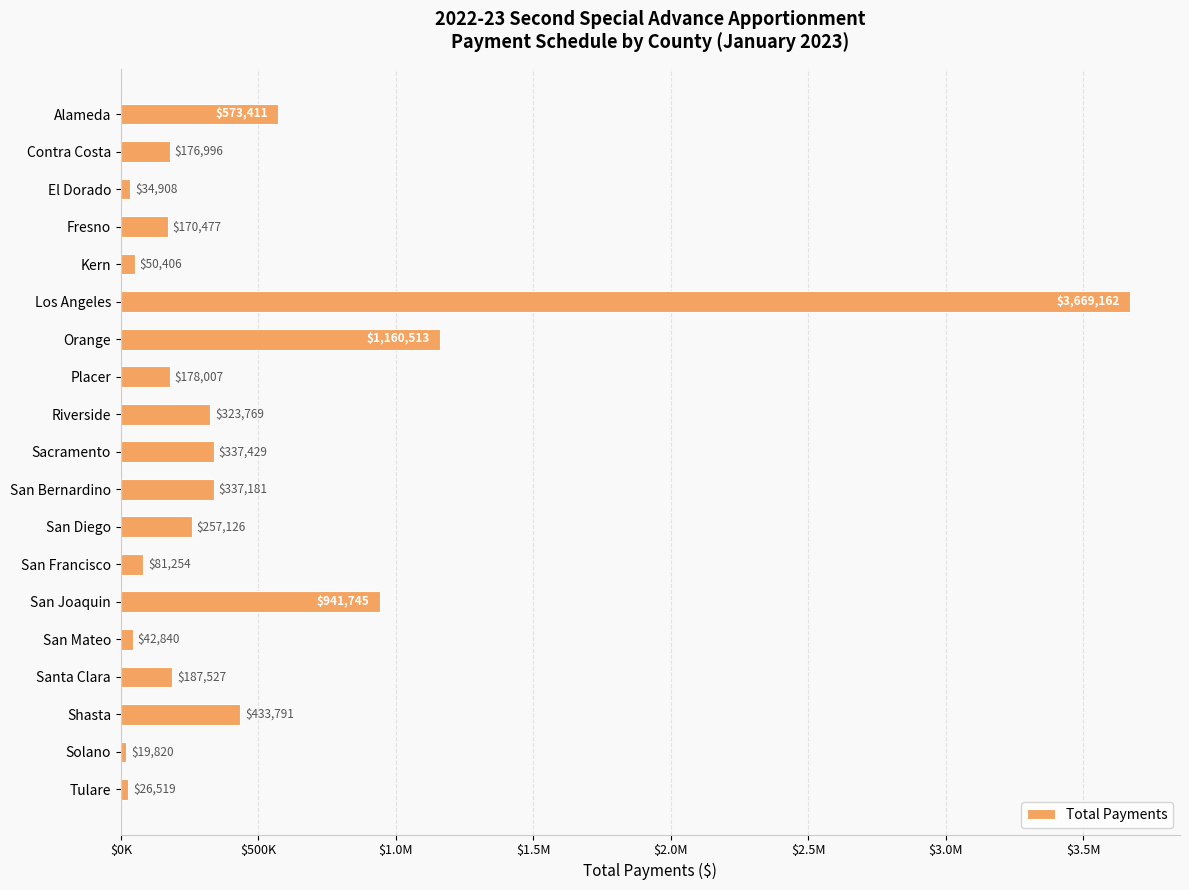

Does the chart contain stacked bars?

No